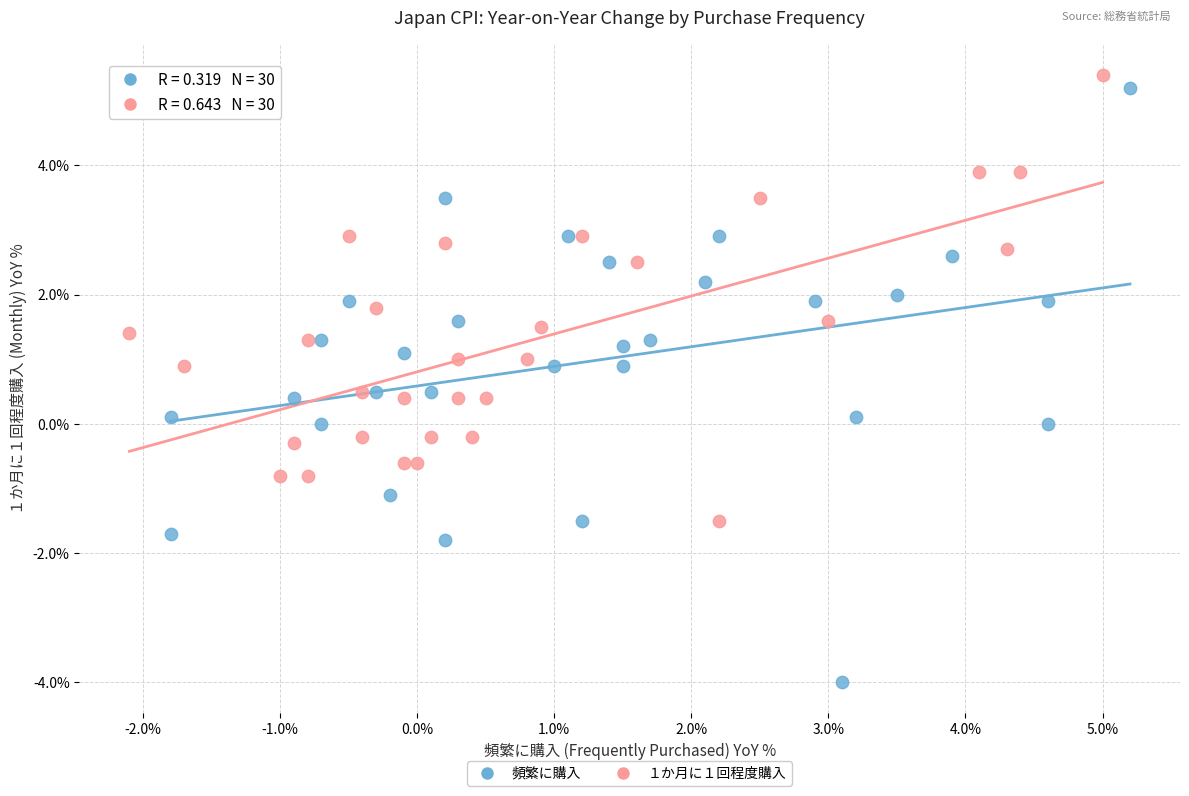

Which series reaches the minimum Y coordinate?

頻繁に購入